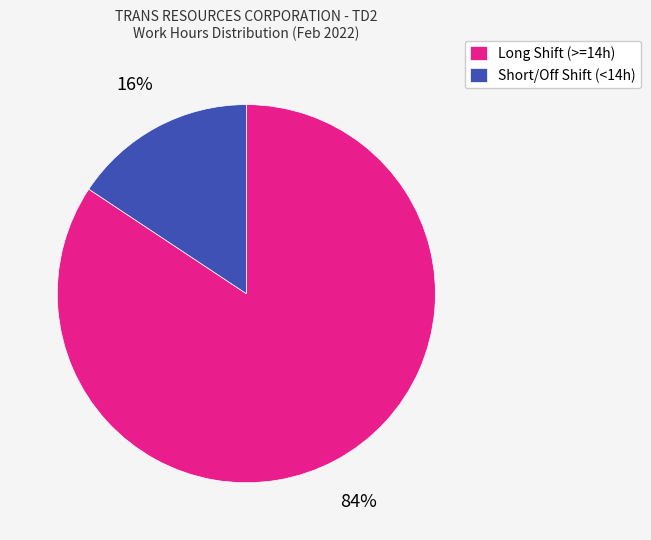

To the nearest percent, what is the average slice percentage?

50%